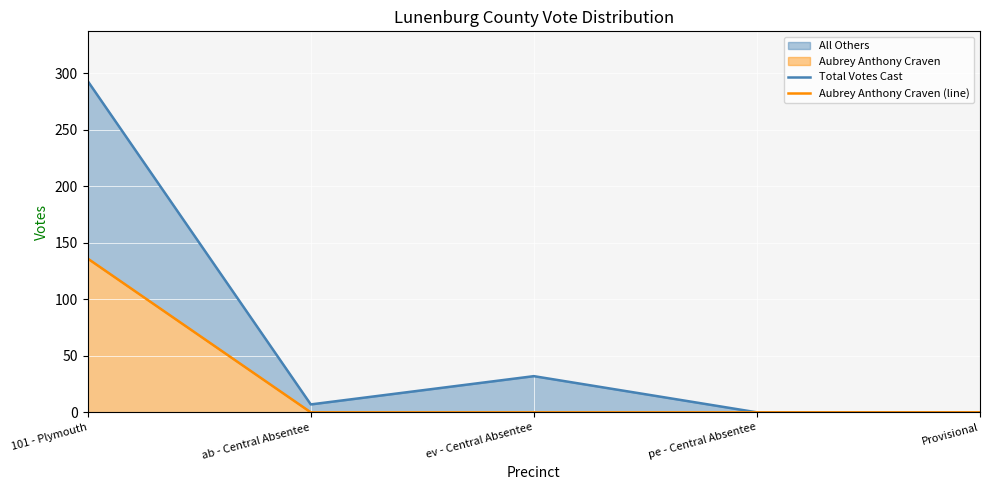

Rank the series by their maximum value, from lowest to highest.

Aubrey Anthony Craven (line), Total Votes Cast